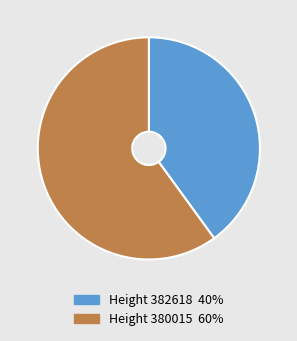

Rank the categories by value from lowest to highest.

Height 382618 40%, Height 380015 60%